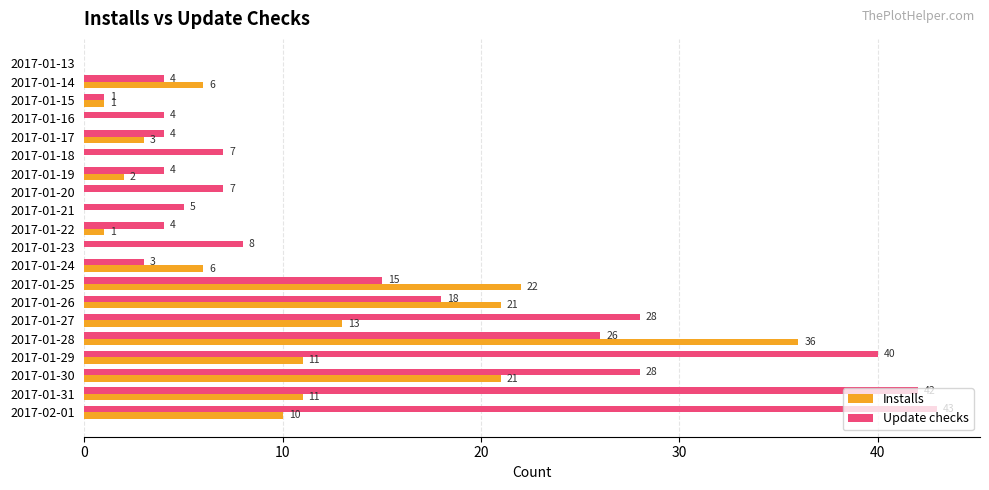

At which label is Update checks closest to 21?

2017-01-26